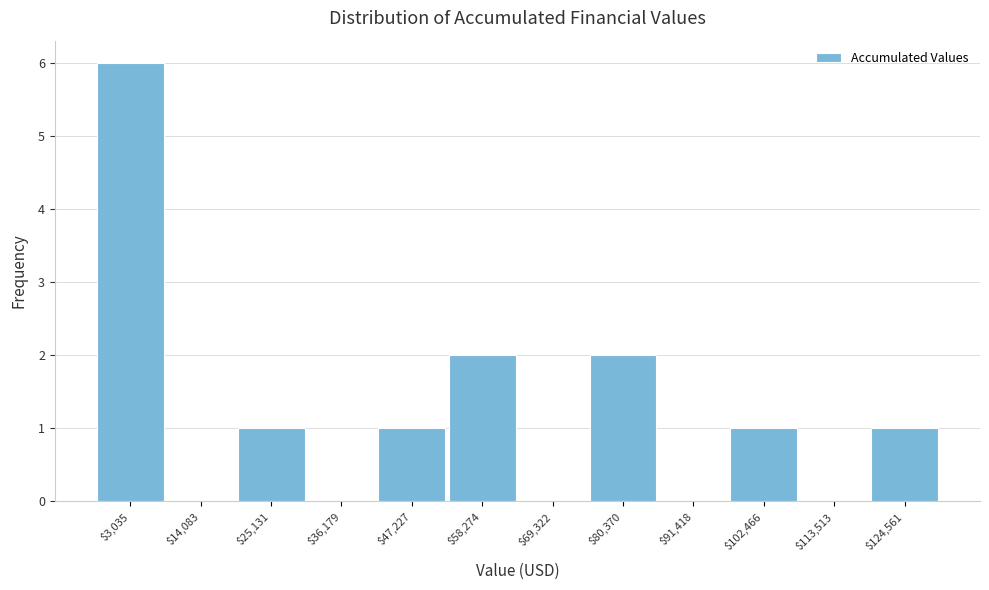

True or false: the data shows 0 at $91,418.

True